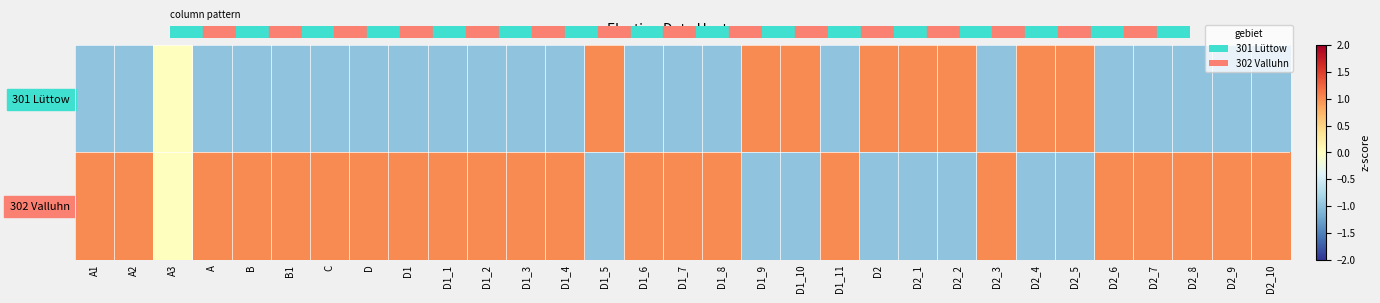

Which has a higher value, D2_10 or D2?

D2